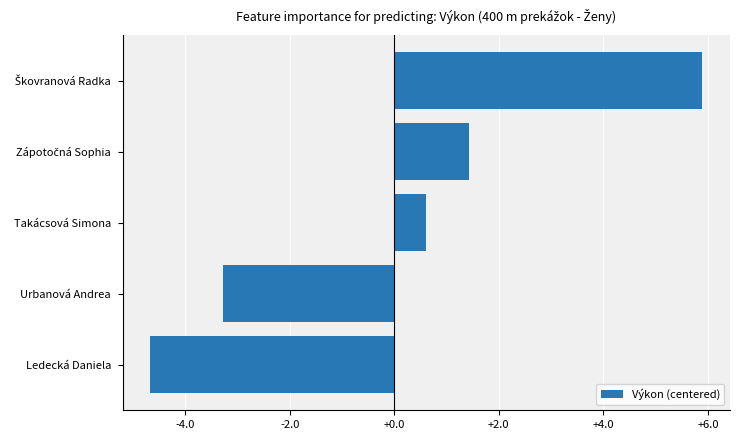

Does the chart contain stacked bars?

No